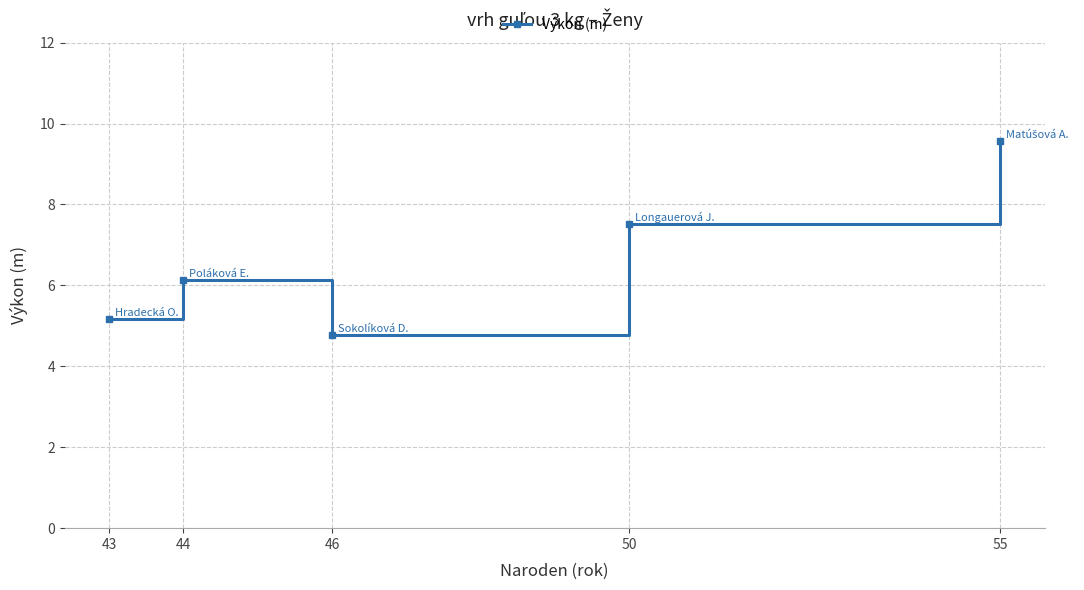

What is the change in value from 44 to 46?

-1.4